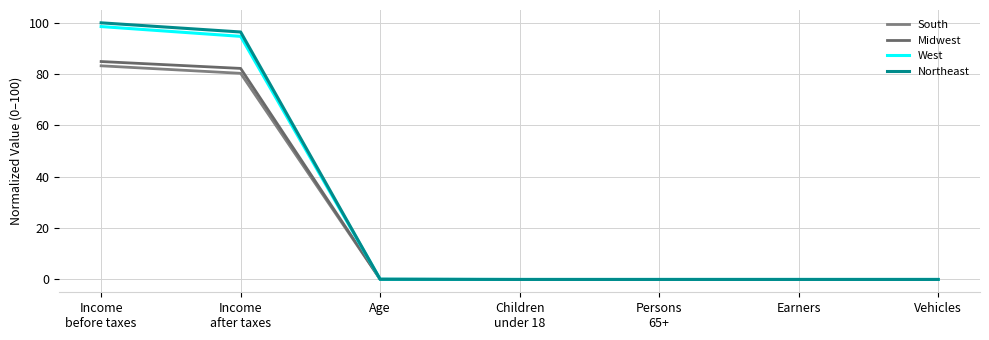

How many lines are shown in the chart?

4